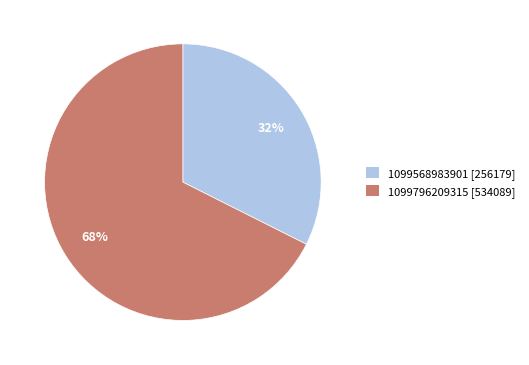

Approximately how many times larger is the value at 1099568983901 [256179] compared to 1099796209315 [534089]?

0.5